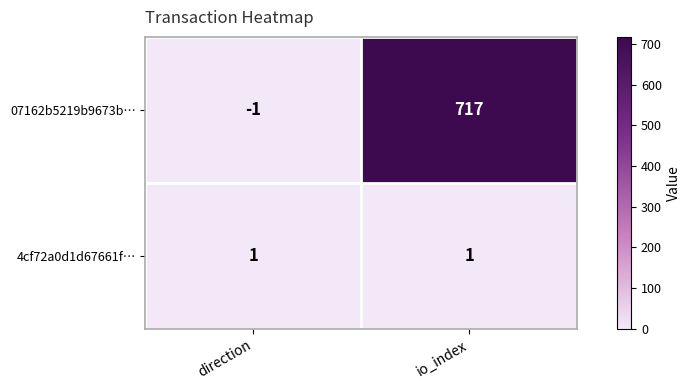

What is the sum of all 07162b5219b9673b… values?

716